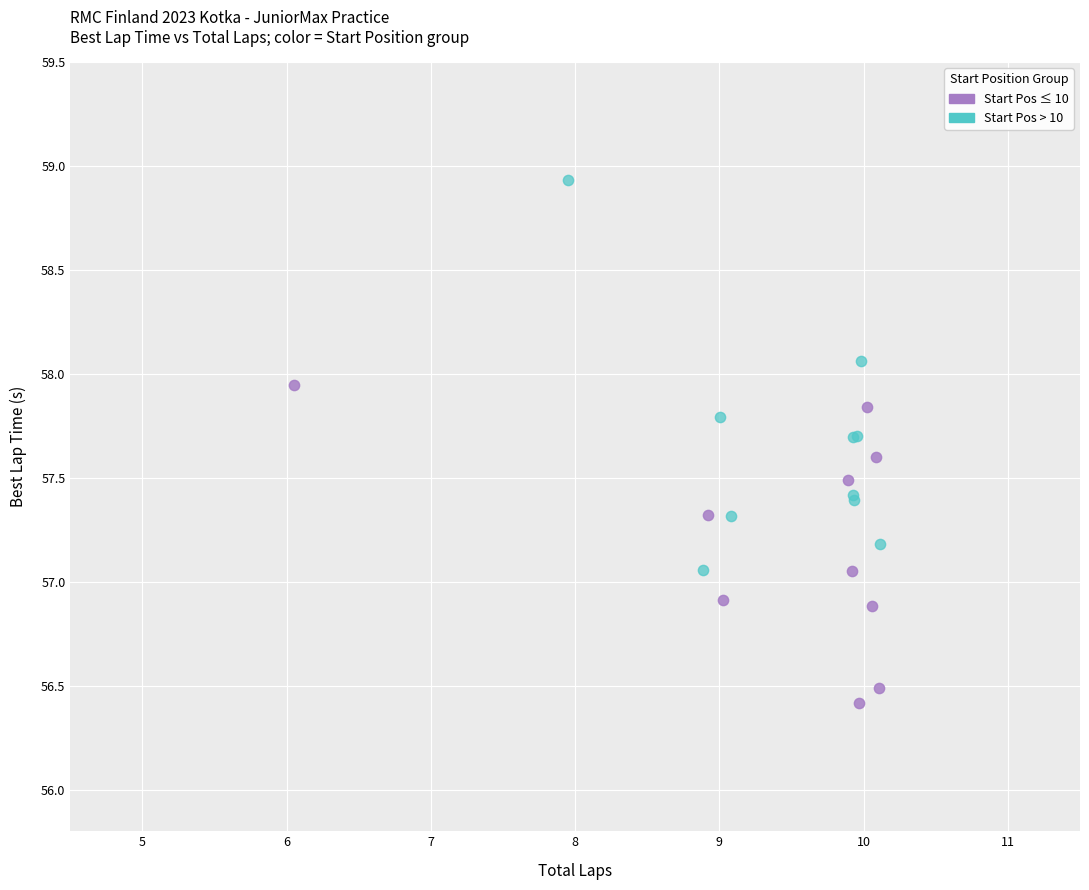

Which series has the largest Y range (max minus min)?

Start Pos > 10